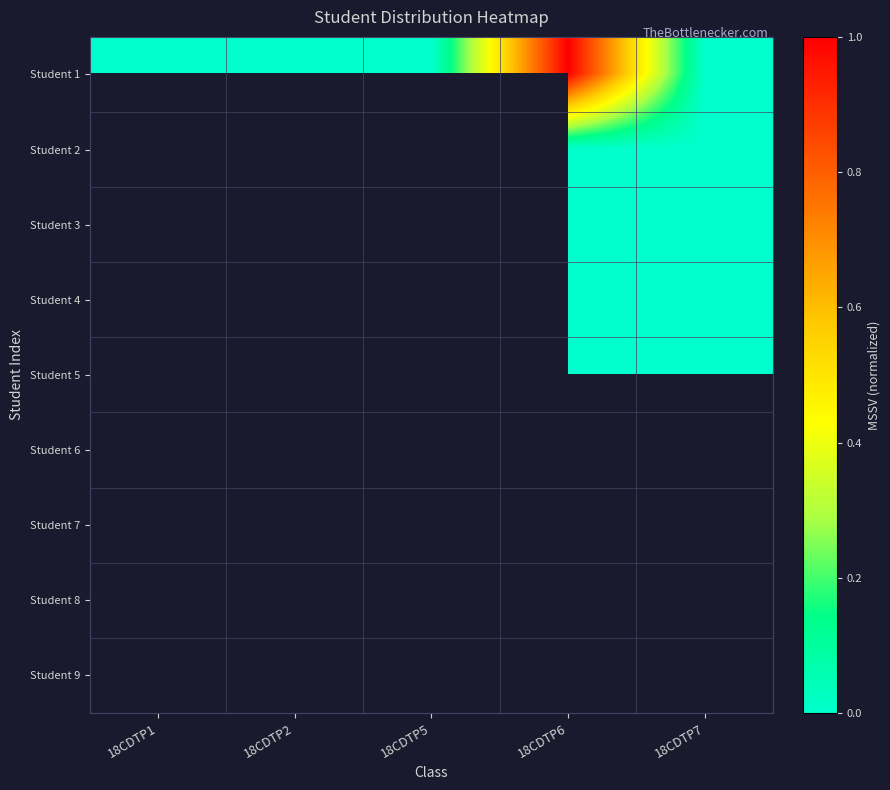

How many series are shown in this chart?

9